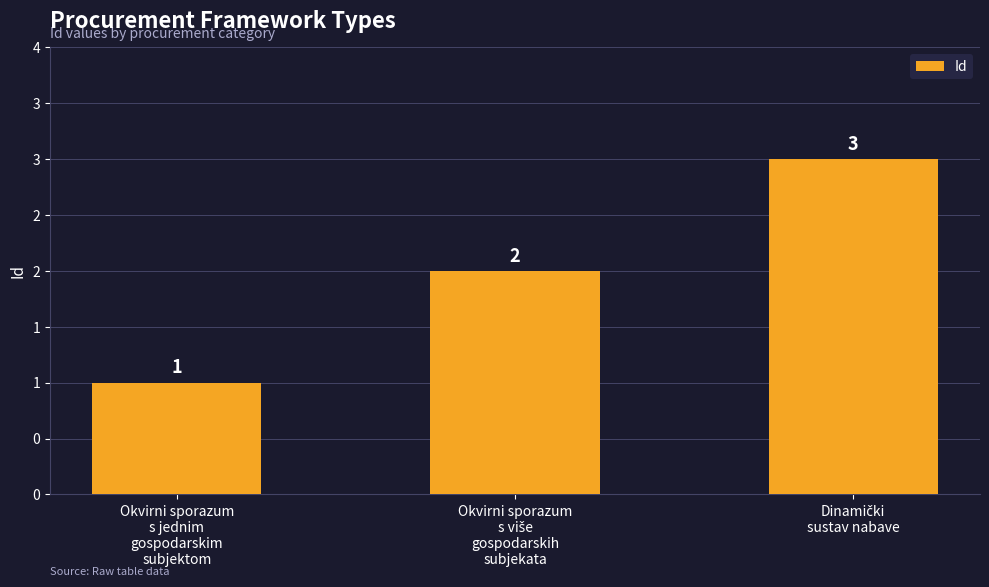

Does the chart contain any negative values?

No